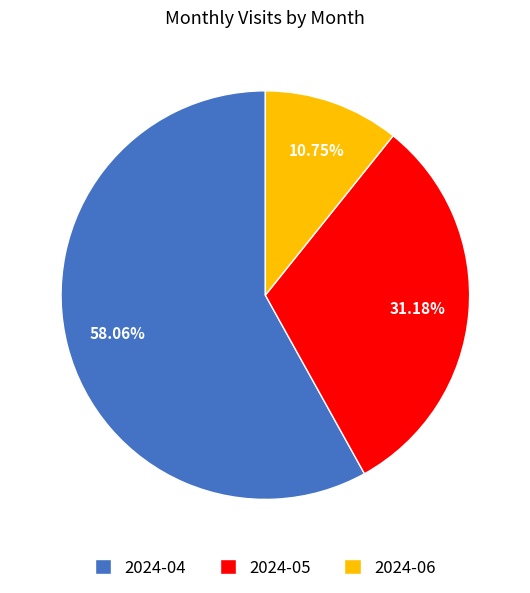

How many slices are in this pie chart?

3